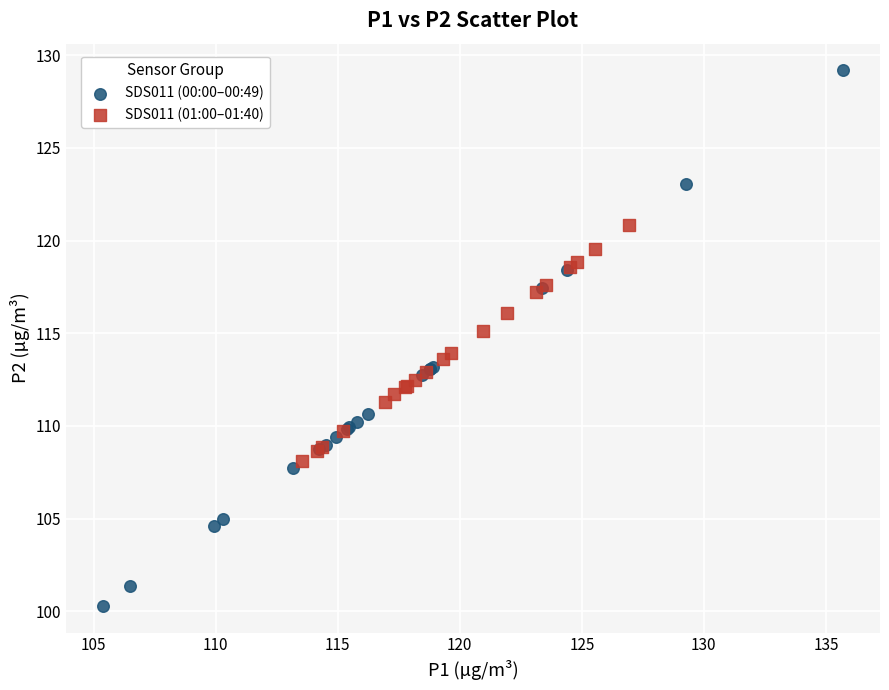

Which series has the widest spread of Y values?

SDS011 (00:00–00:49)